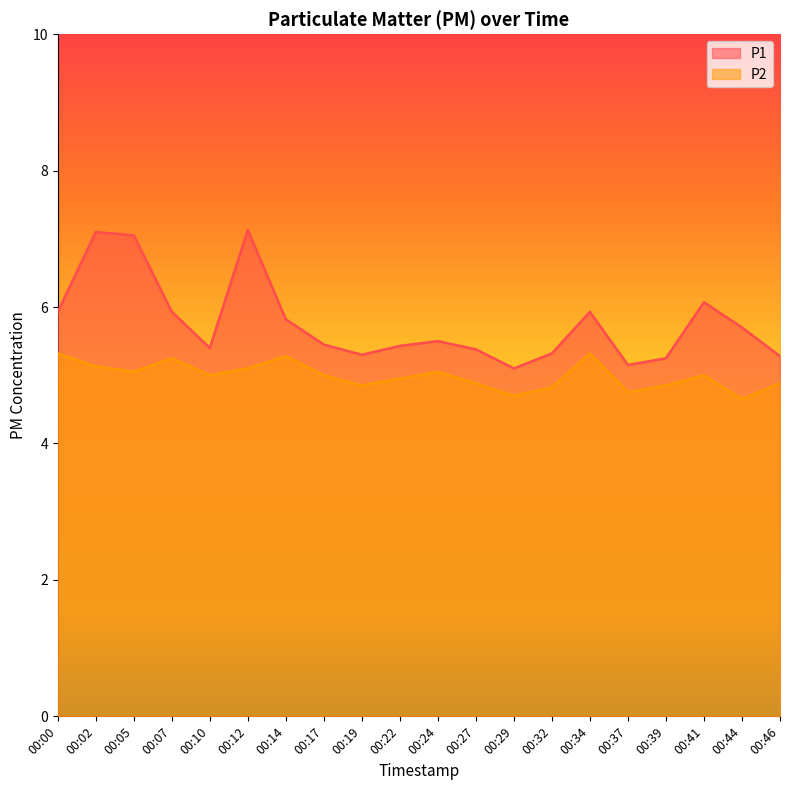

What is the difference between the maximum and minimum values in the P1 series?

2.0